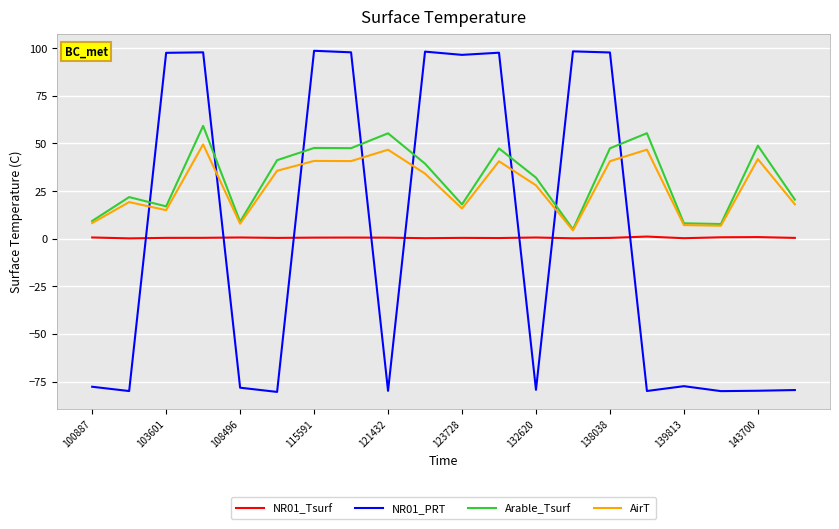

Rank the series by their maximum value, from highest to lowest.

NR01_PRT, Arable_Tsurf, AirT, NR01_Tsurf